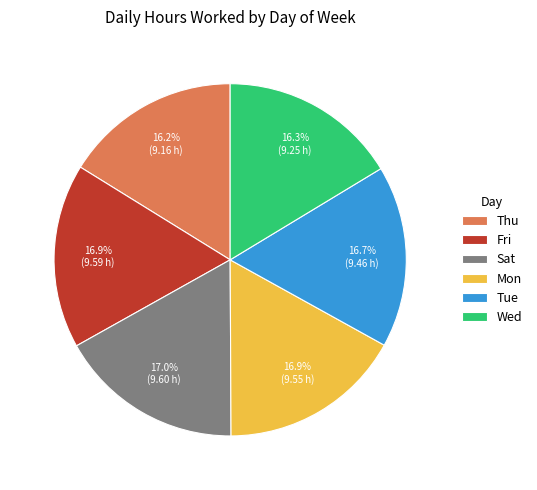

True or false: Fri accounts for 17% of the total.

True